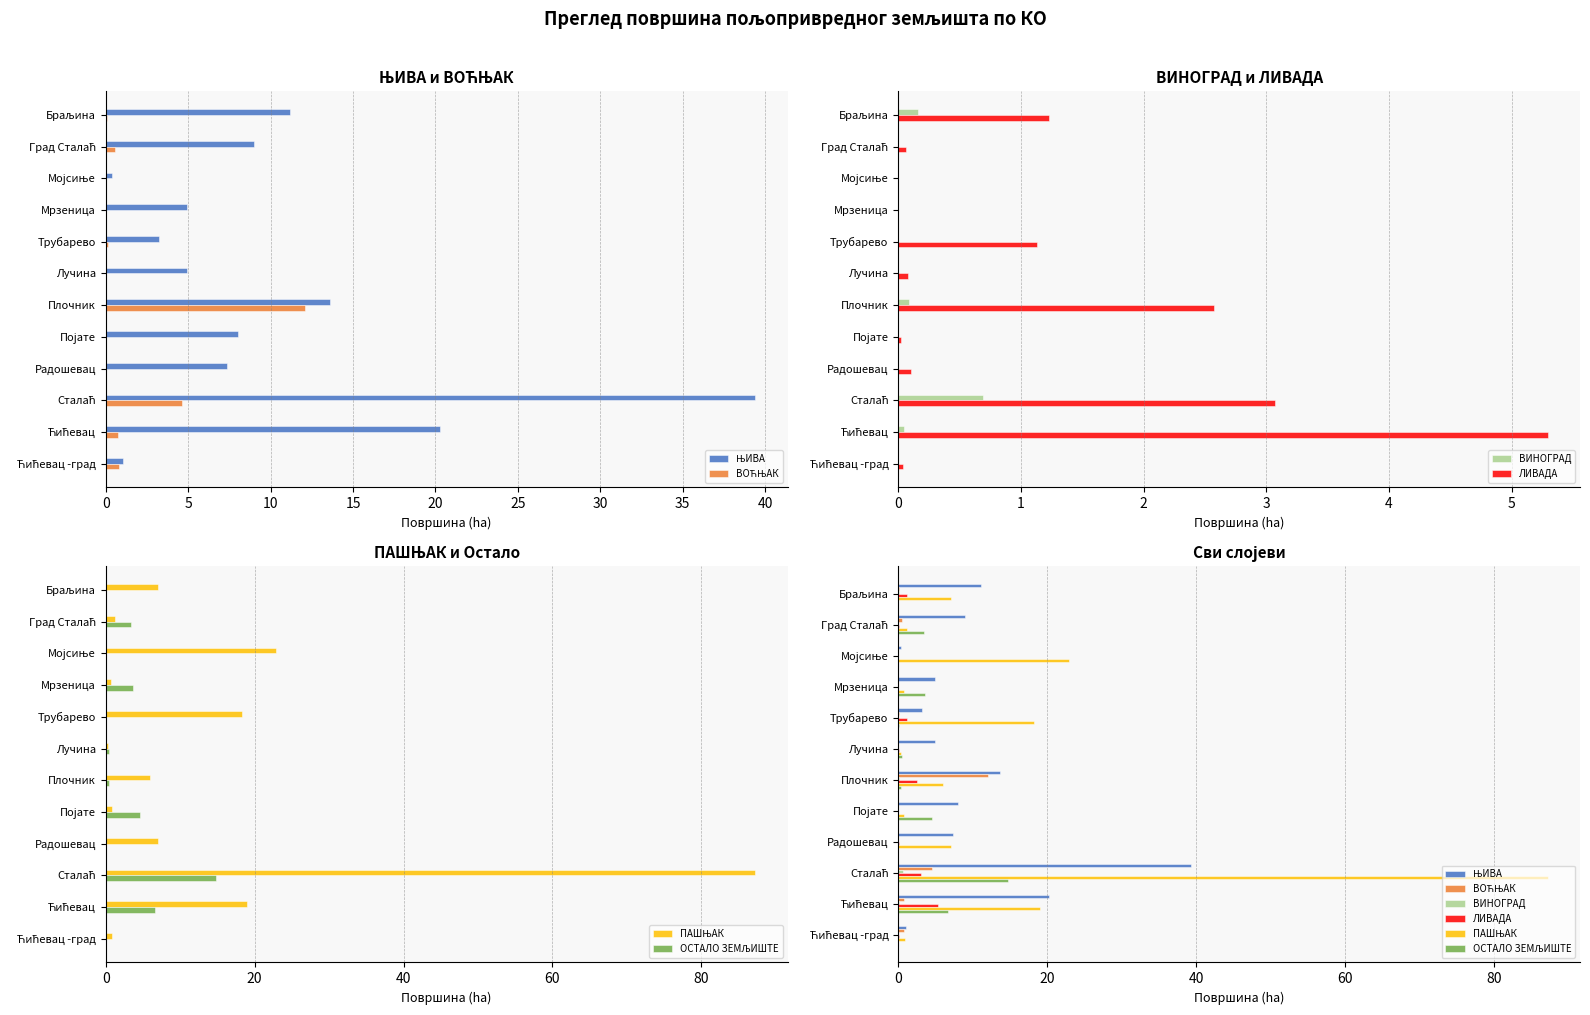

What is the difference between the highest and lowest values at Мојсиње?

22.9